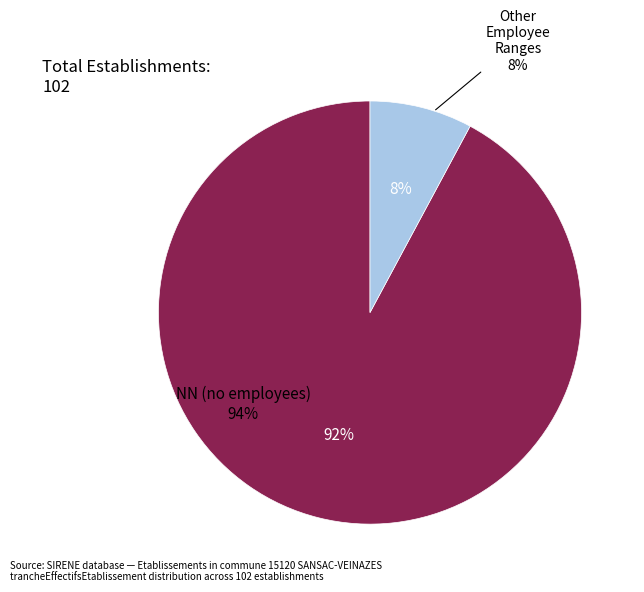

Count the number of slices in the pie.

6